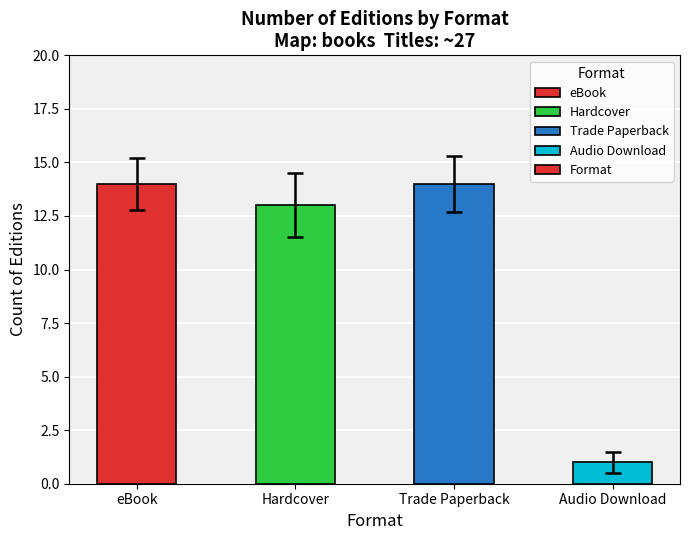

Reading left to right, extract all data points from this chart.

14	13	14	1